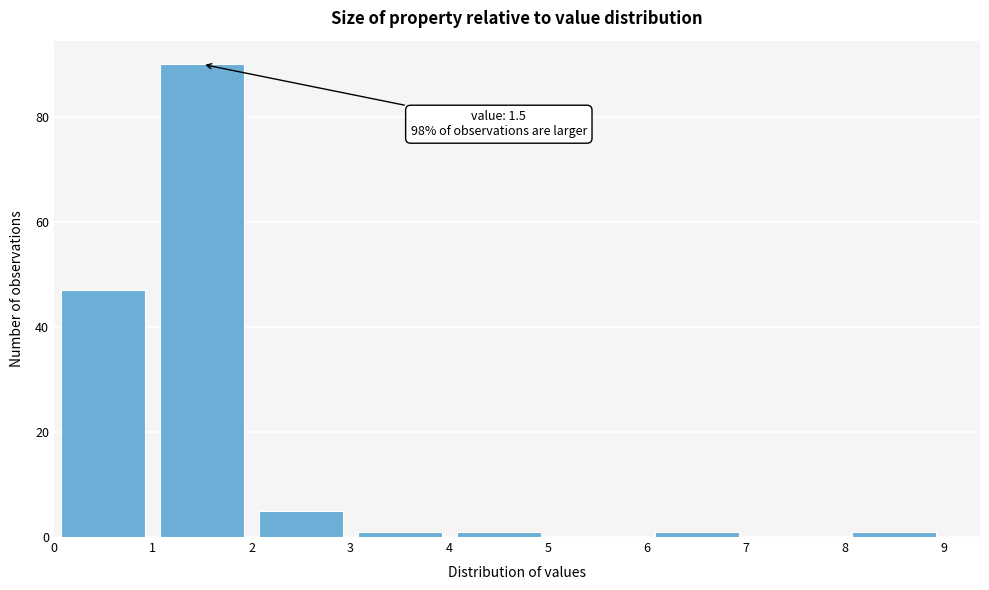

Over which range of the x-axis is the bar tallest?

1 to 2